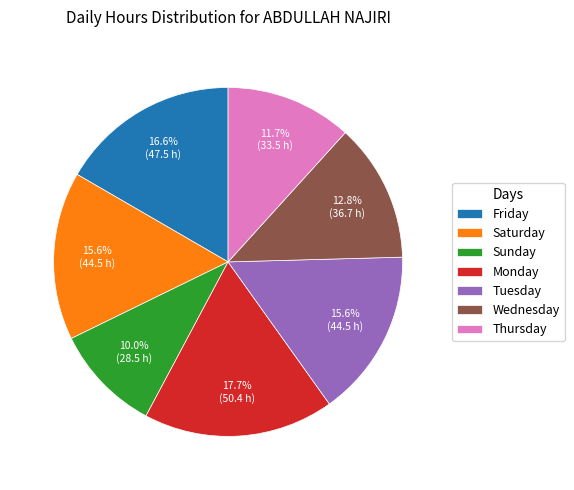

Is Tuesday the majority of the pie?

No